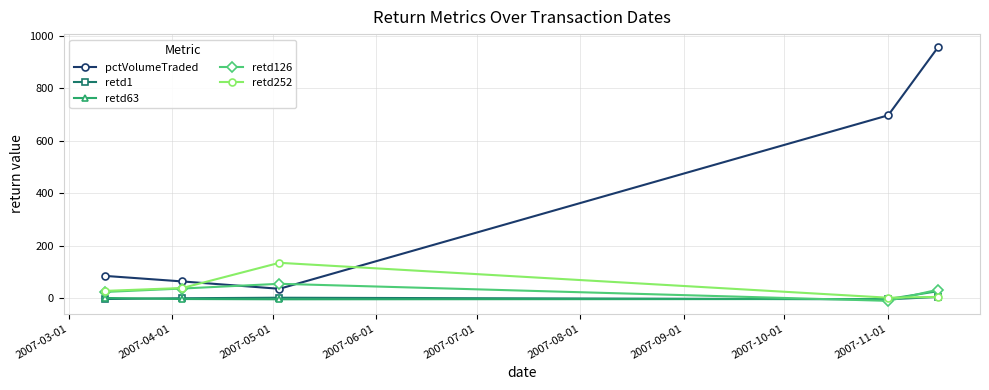

What are all the series names shown in the legend?

pctVolumeTraded, retd1, retd63, retd126, retd252